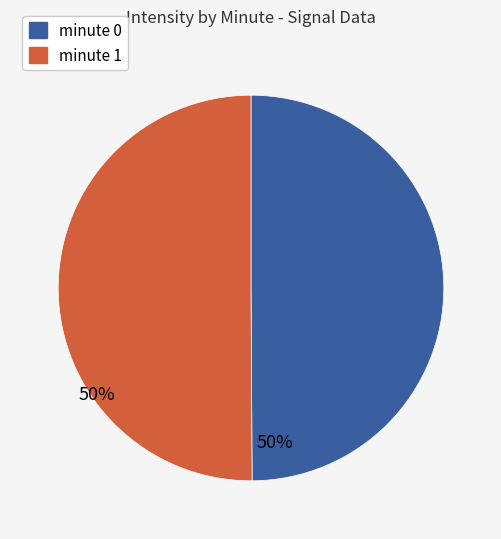

Do minute 0 and minute 1 together represent more than half of the pie?

Yes